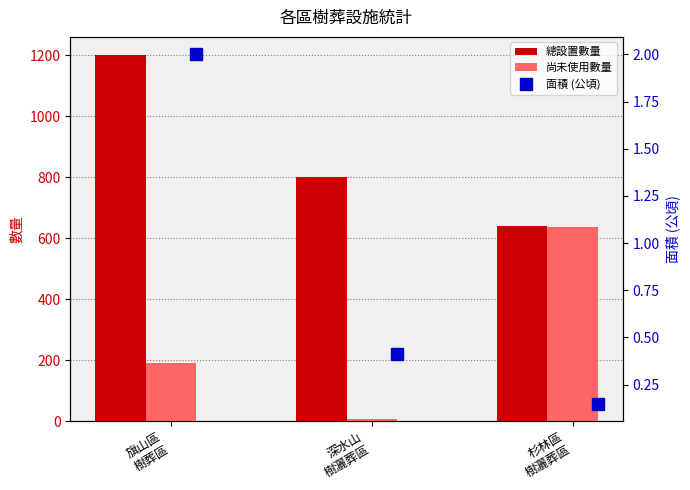

At how many categories does at least one series exceed 784?

2